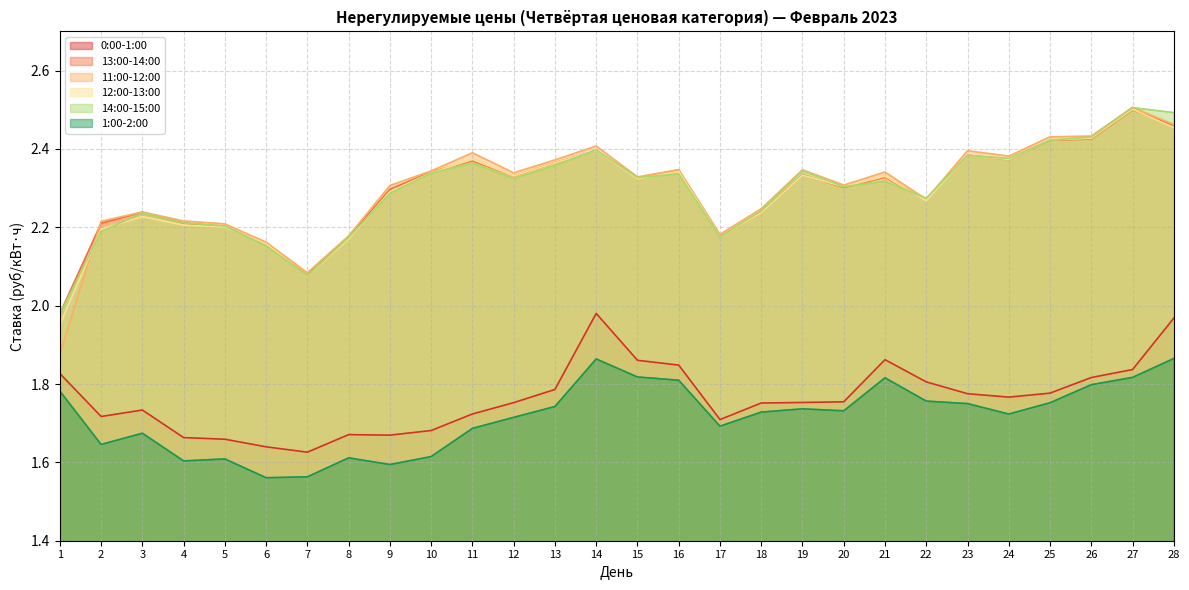

Reading right to left, what are all the values shown in this chart?

0:00-1:00: 28=2.0	27=1.8	26=1.8	25=1.8	24=1.8	23=1.8	22=1.8	21=1.9	20=1.8	19=1.8	18=1.8	17=1.7	16=1.8	15=1.9	14=2.0	13=1.8	12=1.8	11=1.7	10=1.7	9=1.7	8=1.7	7=1.6	6=1.6	5=1.7	4=1.7	3=1.7	2=1.7	1=1.8
13:00-14:00: 28=2.5	27=2.5	26=2.4	25=2.4	24=2.4	23=2.4	22=2.3	21=2.3	20=2.3	19=2.3	18=2.2	17=2.2	16=2.3	15=2.3	14=2.4	13=2.4	12=2.3	11=2.4	10=2.3	9=2.3	8=2.2	7=2.1	6=2.2	5=2.2	4=2.2	3=2.2	2=2.2	1=2.0
11:00-12:00: 28=2.5	27=2.5	26=2.4	25=2.4	24=2.4	23=2.4	22=2.3	21=2.3	20=2.3	19=2.3	18=2.2	17=2.2	16=2.3	15=2.3	14=2.4	13=2.4	12=2.3	11=2.4	10=2.3	9=2.3	8=2.2	7=2.1	6=2.2	5=2.2	4=2.2	3=2.2	2=2.2	1=1.9
12:00-13:00: 28=2.5	27=2.5	26=2.4	25=2.4	24=2.4	23=2.4	22=2.3	21=2.3	20=2.3	19=2.3	18=2.2	17=2.2	16=2.3	15=2.3	14=2.4	13=2.4	12=2.3	11=2.4	10=2.3	9=2.3	8=2.2	7=2.1	6=2.2	5=2.2	4=2.2	3=2.2	2=2.2	1=2.0
14:00-15:00: 28=2.5	27=2.5	26=2.4	25=2.4	24=2.4	23=2.4	22=2.3	21=2.3	20=2.3	19=2.3	18=2.2	17=2.2	16=2.3	15=2.3	14=2.4	13=2.4	12=2.3	11=2.4	10=2.3	9=2.3	8=2.2	7=2.1	6=2.2	5=2.2	4=2.2	3=2.2	2=2.2	1=2.0
1:00-2:00: 28=1.9	27=1.8	26=1.8	25=1.8	24=1.7	23=1.8	22=1.8	21=1.8	20=1.7	19=1.7	18=1.7	17=1.7	16=1.8	15=1.8	14=1.9	13=1.7	12=1.7	11=1.7	10=1.6	9=1.6	8=1.6	7=1.6	6=1.6	5=1.6	4=1.6	3=1.7	2=1.6	1=1.8